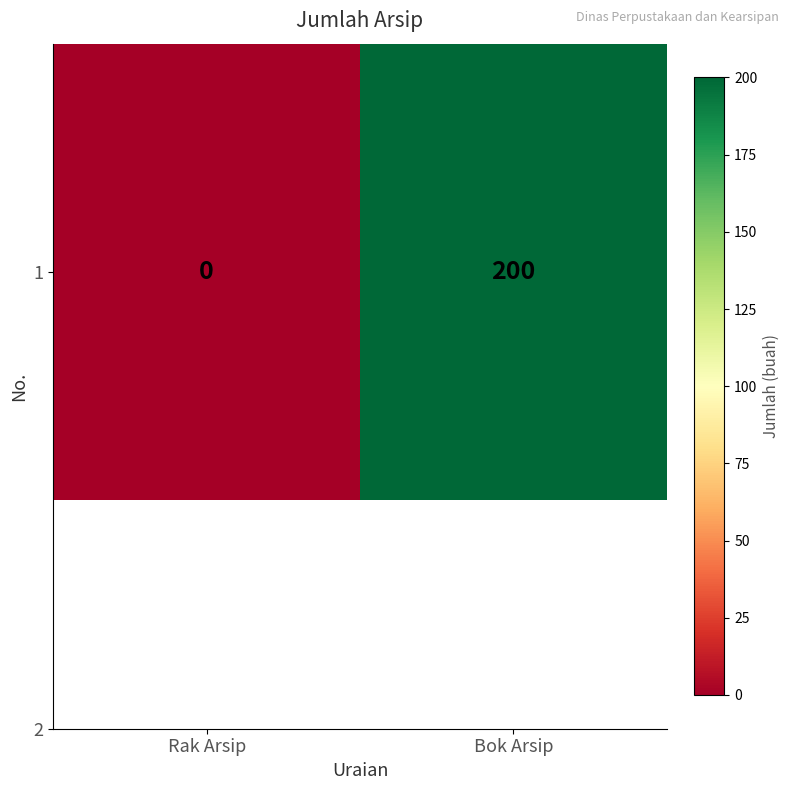

Reading right to left, transcribe all the data shown in this chart.

Bok Arsip=200	Rak Arsip=0